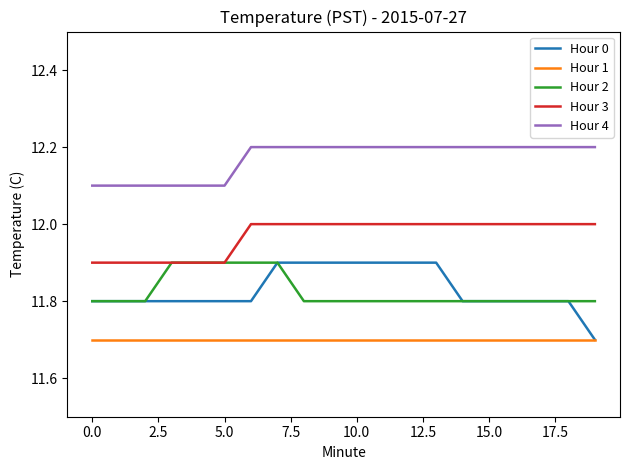

What is the sum of all Hour 4 values?

243.4